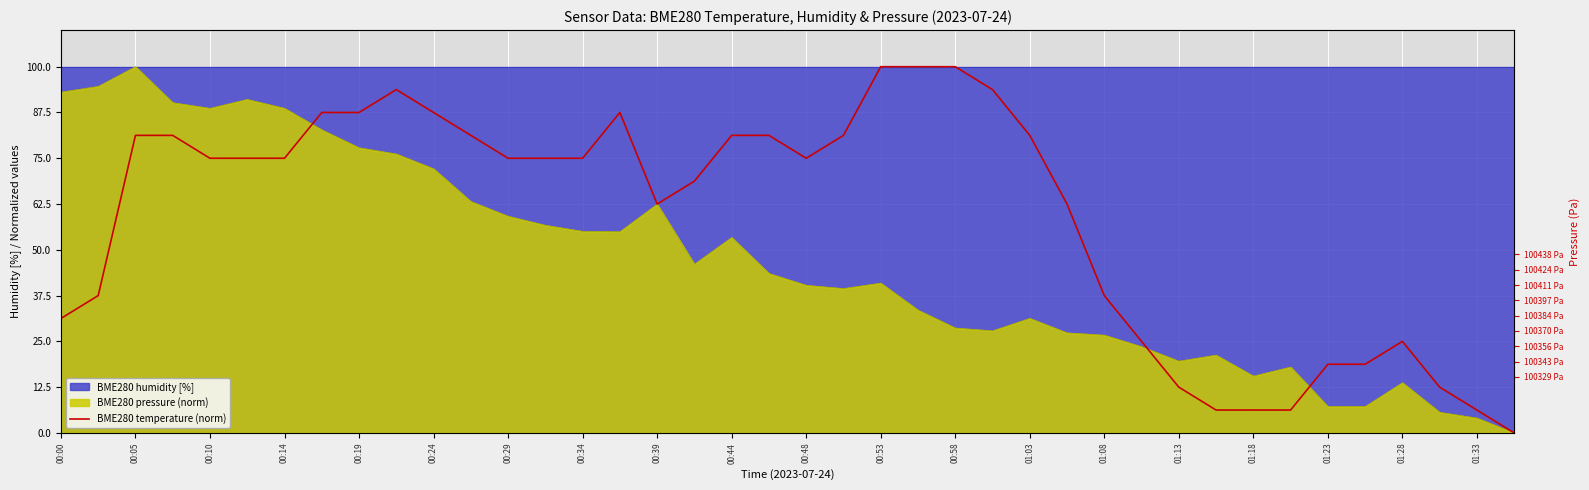

At which category does the chart reach its minimum across all series?

39